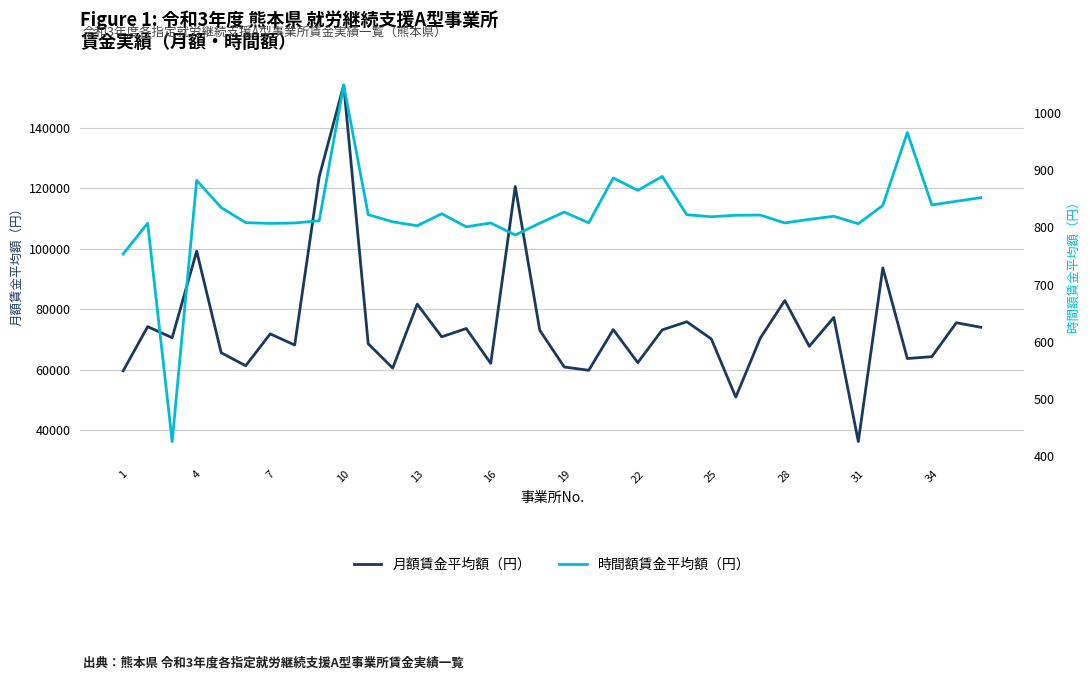

How many values in the 時間額賃金平均額（円） series are below 819?

18